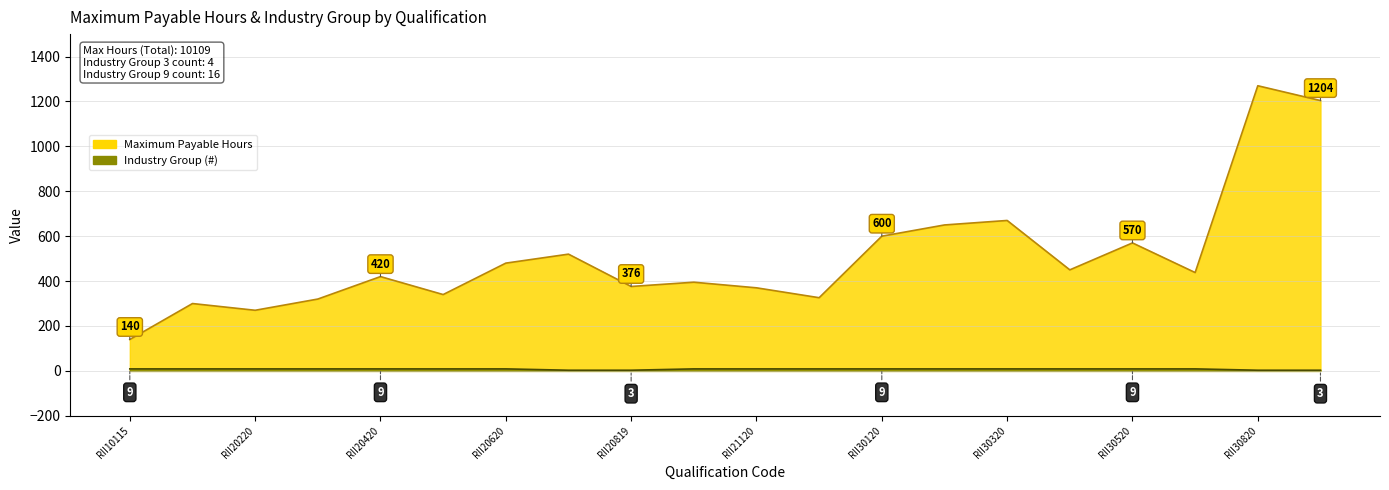

How many lines are shown in the chart?

2